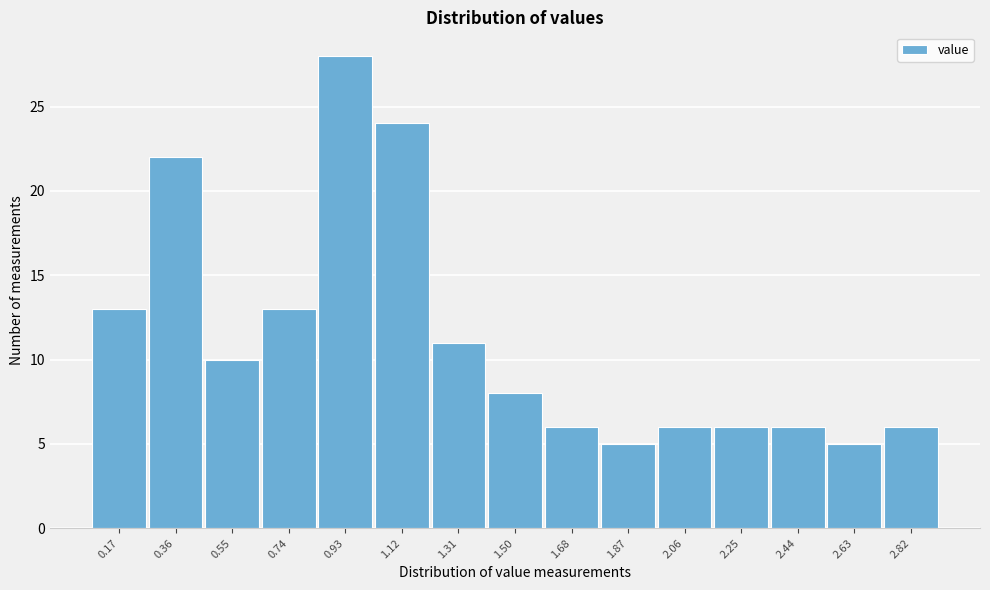

Reading right to left, list all the values displayed in this chart.

2.82=6	2.63=5	2.44=6	2.25=6	2.06=6	1.87=5	1.68=6	1.50=8	1.31=11	1.12=24	0.93=28	0.74=13	0.55=10	0.36=22	0.17=13